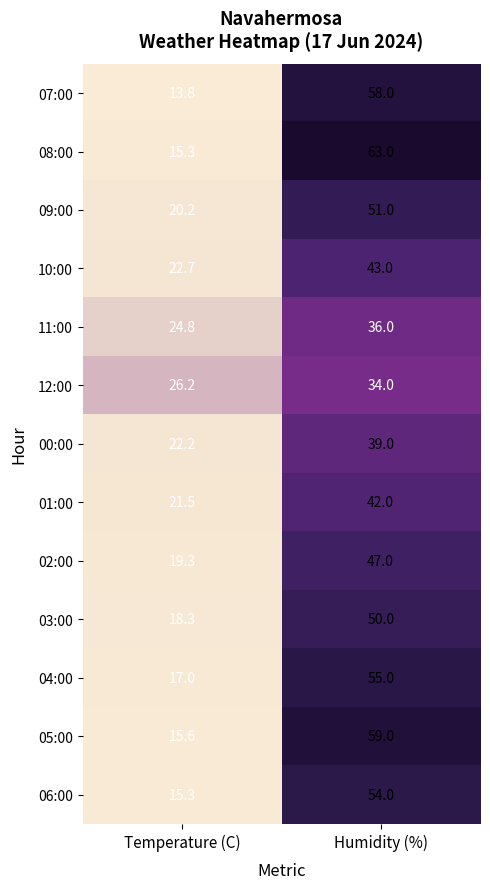

Reading right to left, extract all data points from this chart.

07:00: 58.0	13.8
08:00: 63.0	15.3
09:00: 51.0	20.2
10:00: 43.0	22.7
11:00: 36.0	24.8
12:00: 34.0	26.2
00:00: 39.0	22.2
01:00: 42.0	21.5
02:00: 47.0	19.3
03:00: 50.0	18.3
04:00: 55.0	17.0
05:00: 59.0	15.6
06:00: 54.0	15.3